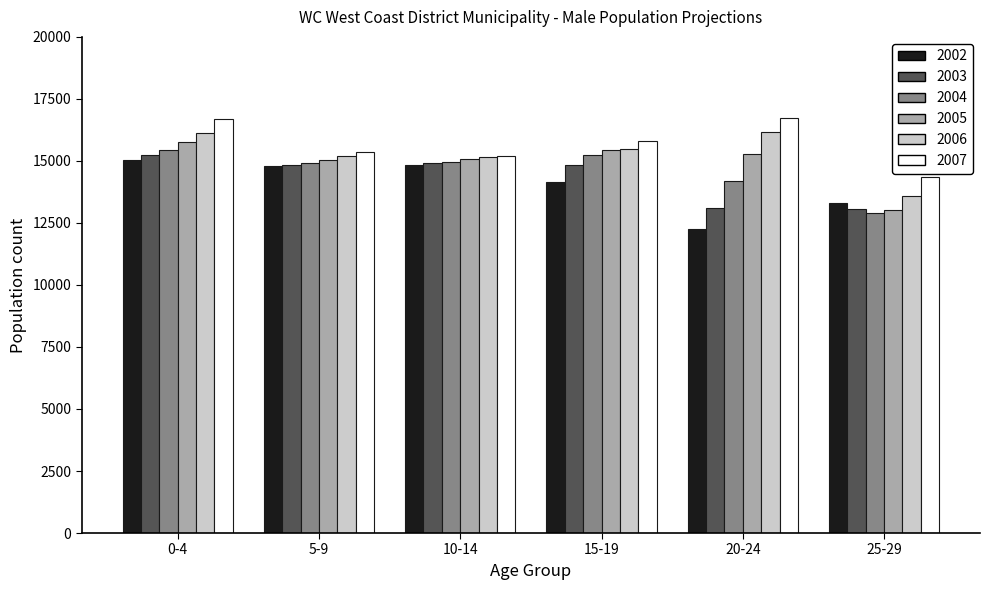

The value of 2002 at 20-24 is 19042.8. True or false?

False